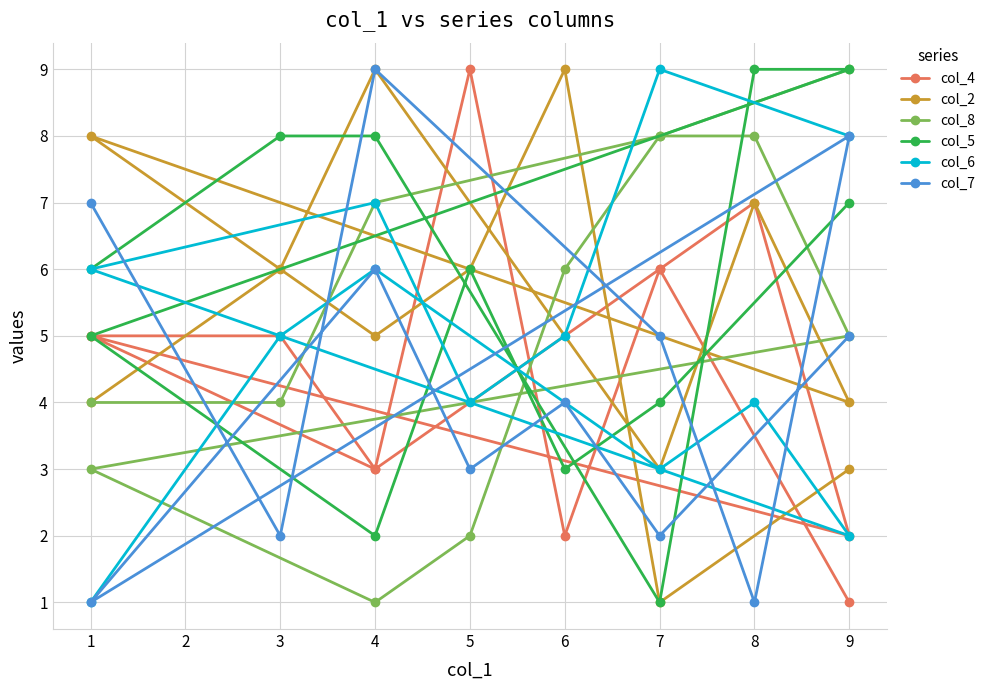

What is the smallest value displayed?

1